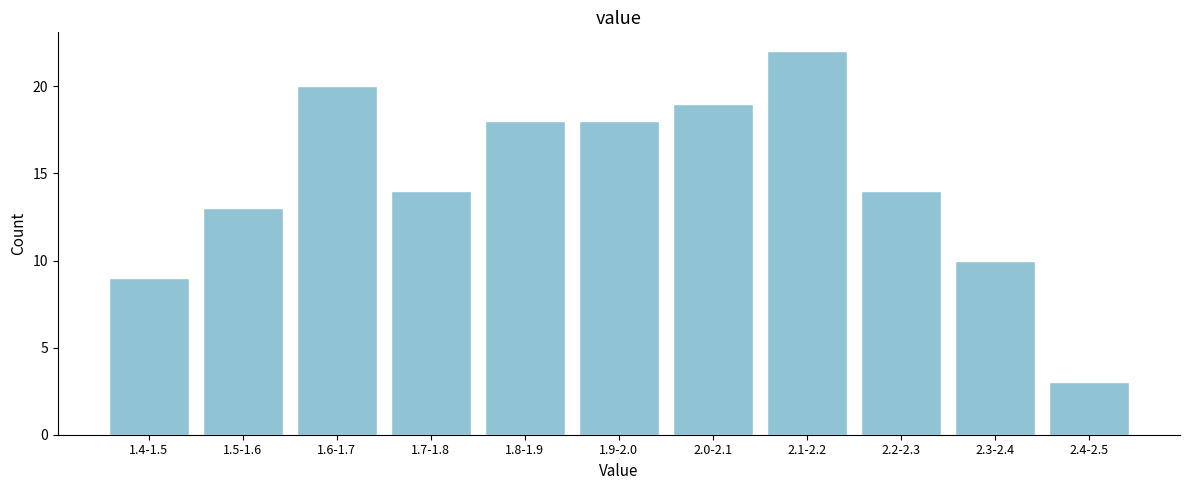

Reading left to right, what are all the values shown in this chart?

9	13	20	14	18	18	19	22	14	10	3